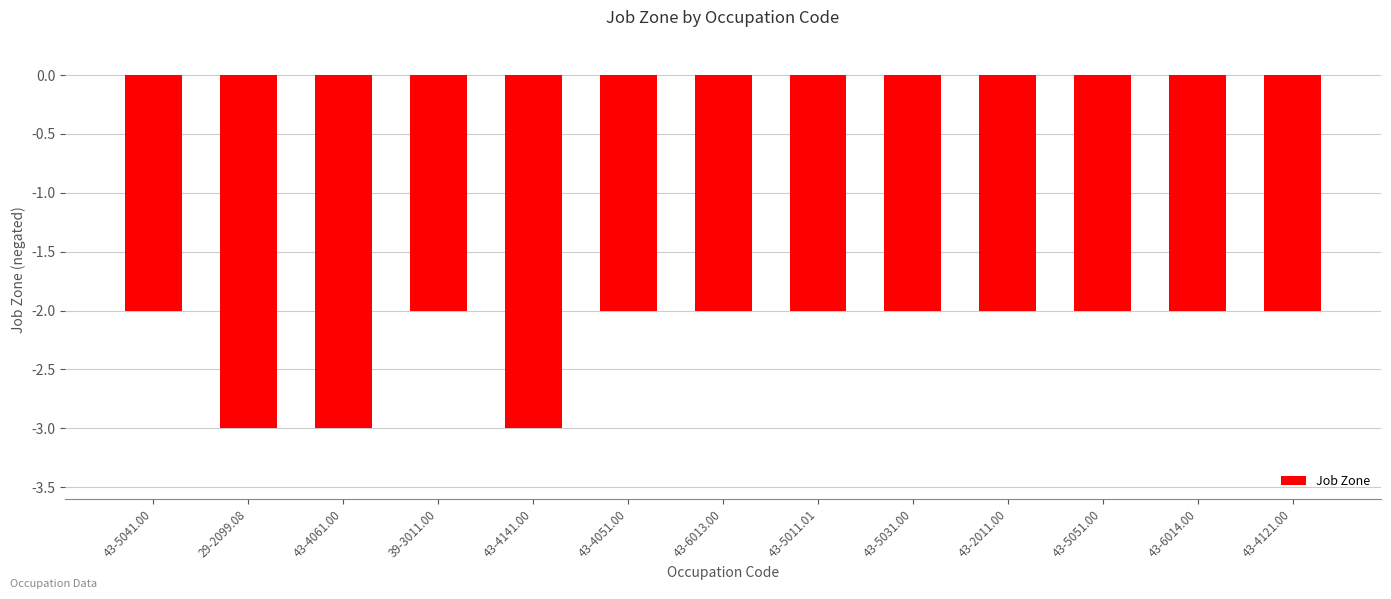

The chart shows a value of -5 at 29-2099.08. True or false?

False